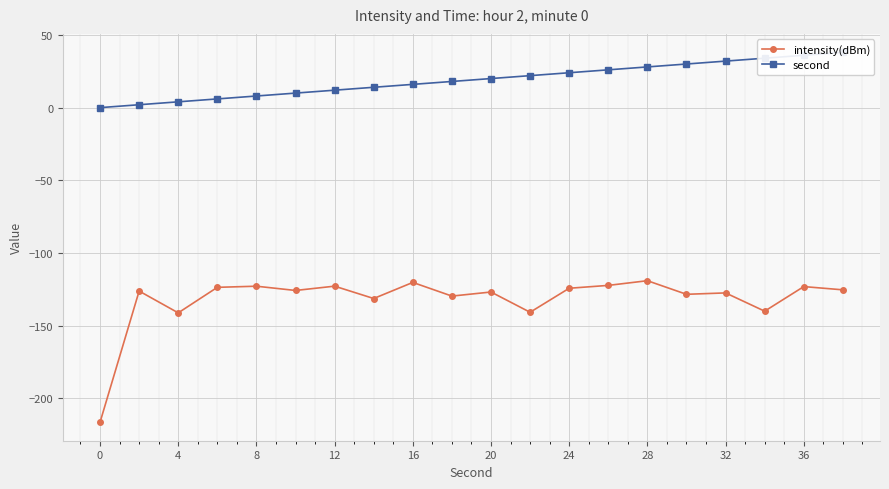

What is the minimum value for intensity(dBm)?

-216.3